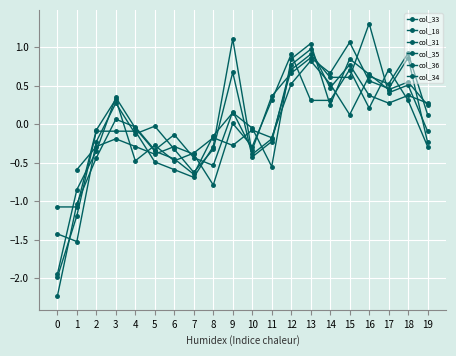

What is the maximum value for col_31?

1.0